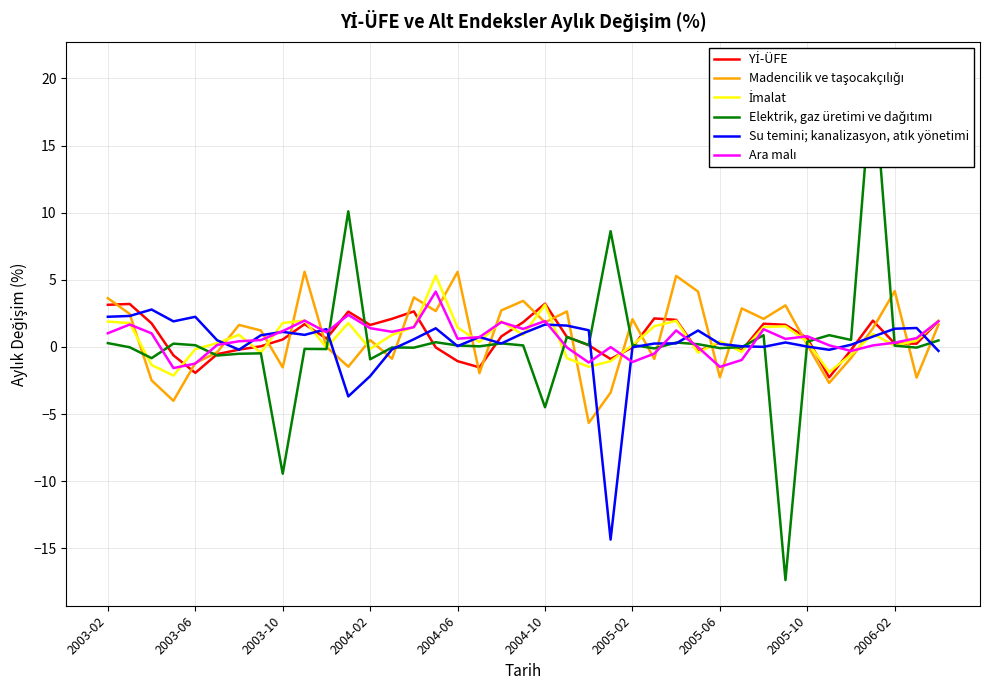

What is the difference between the maximum and minimum values in the Ara malı series?

5.7